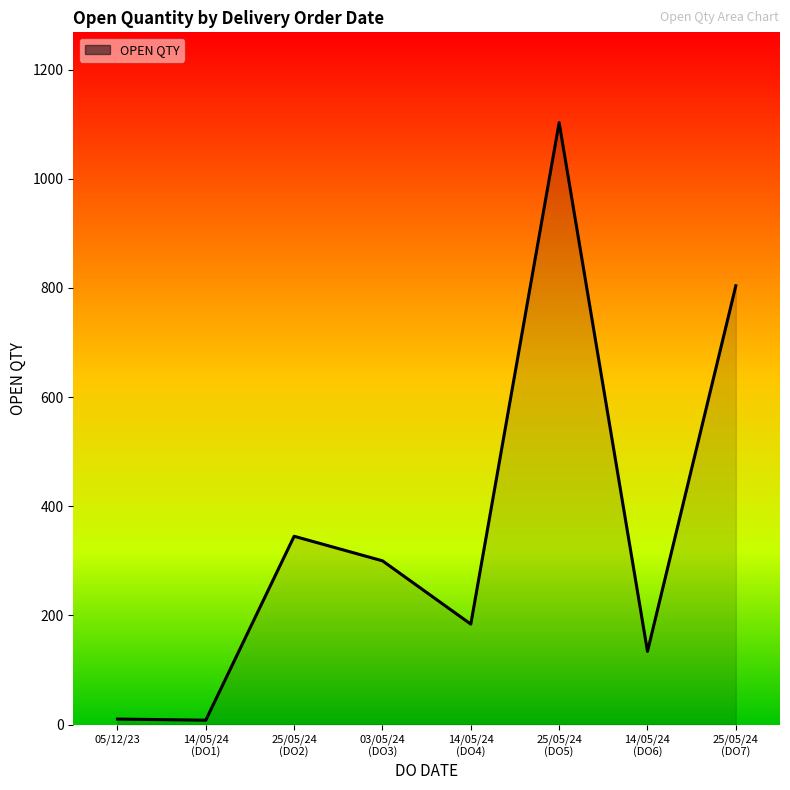

True or false: there are more than 0 points higher than both neighbors.

True